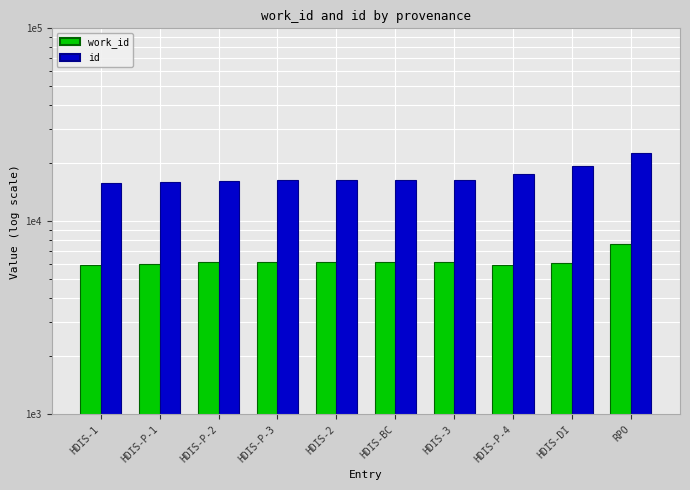

What is the difference between the second highest and second lowest values in the id series?

3516